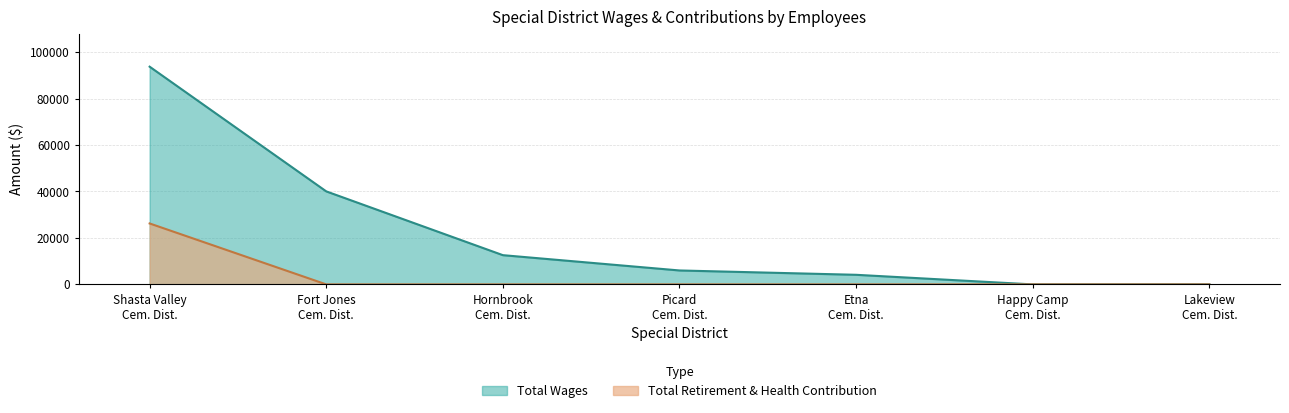

Which series has the widest spread of values?

Total Wages